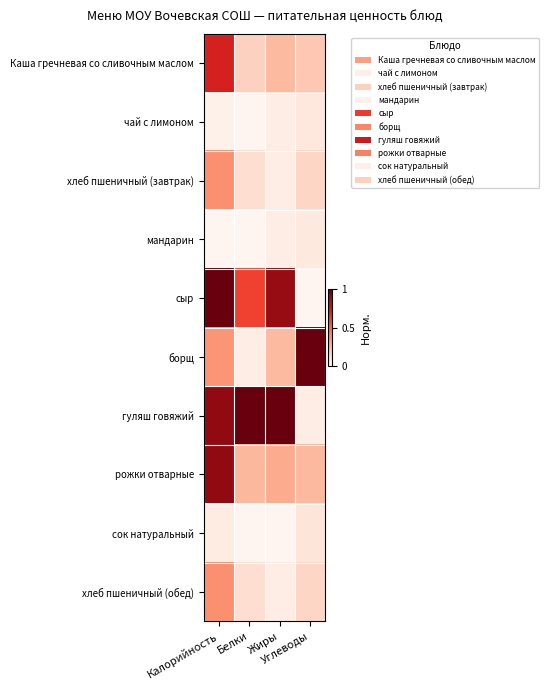

What is the total value across all series at Белки?

2.3